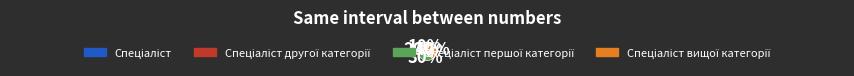

To the nearest percent, what is the difference between the largest and smallest slice percentages?

30%